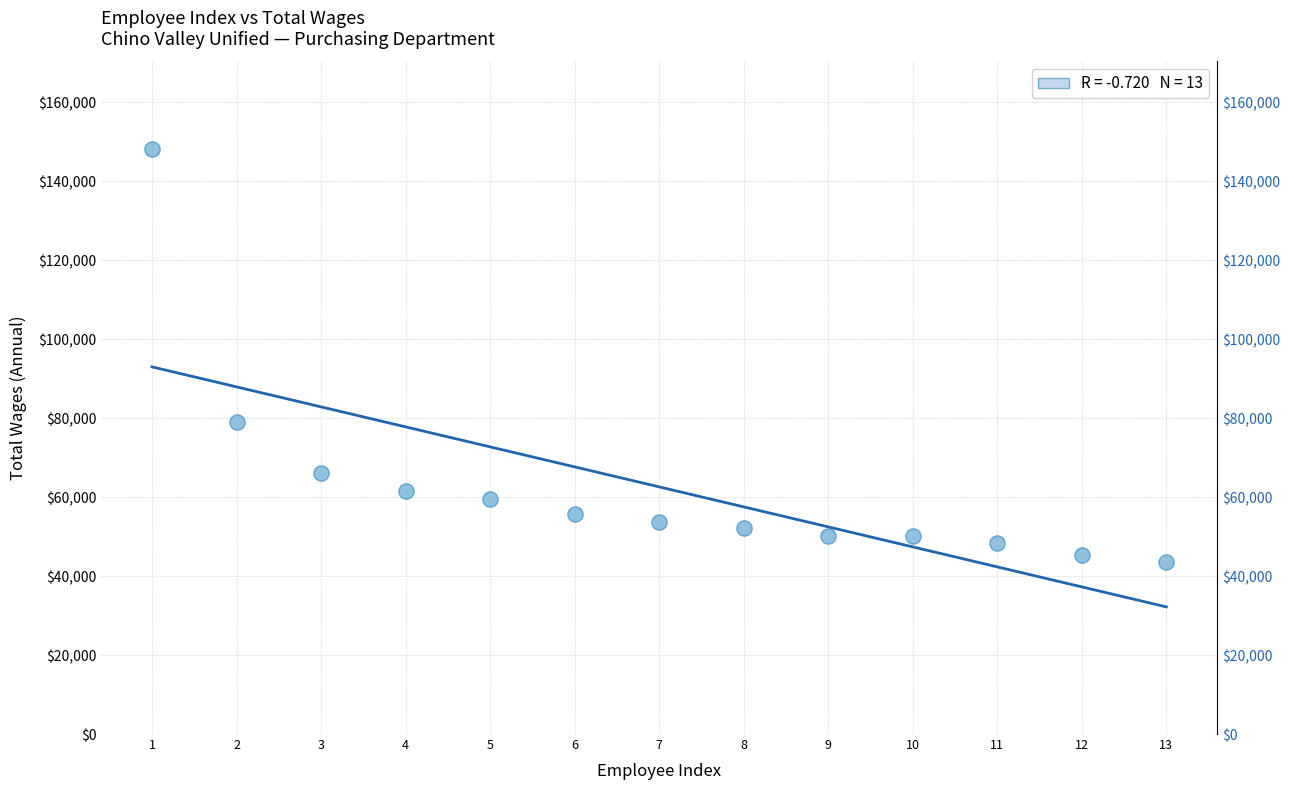

What is the range of Y values (max minus min)?

104537